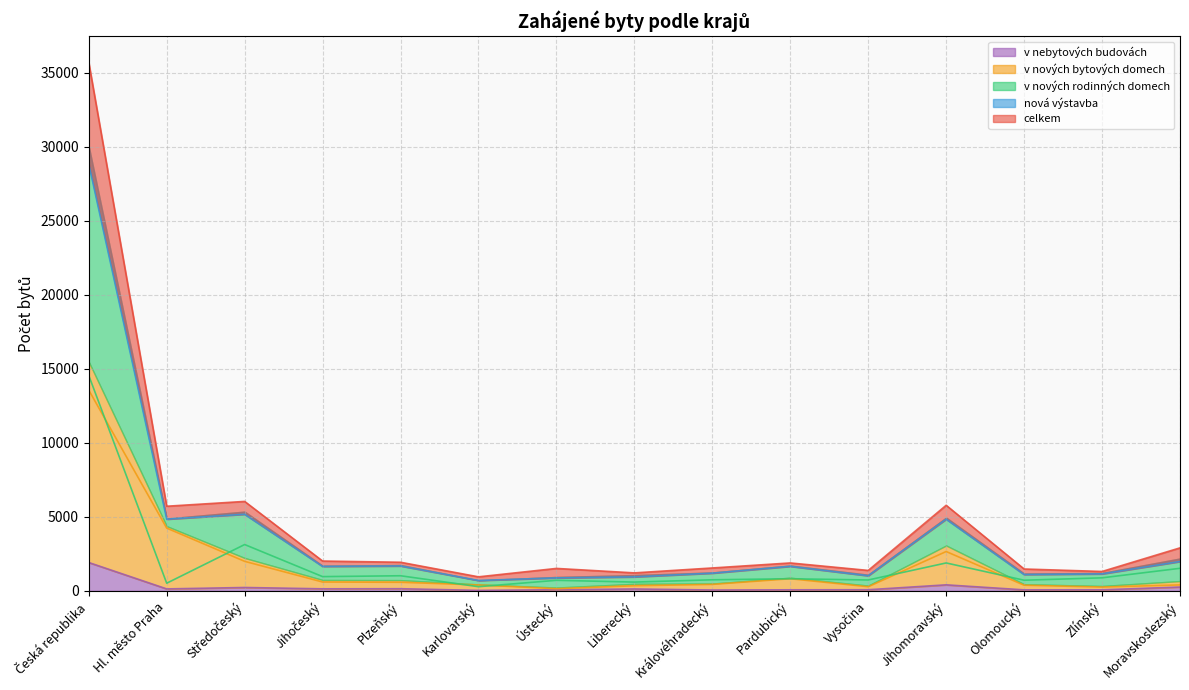

How many distinct data groups are displayed?

5